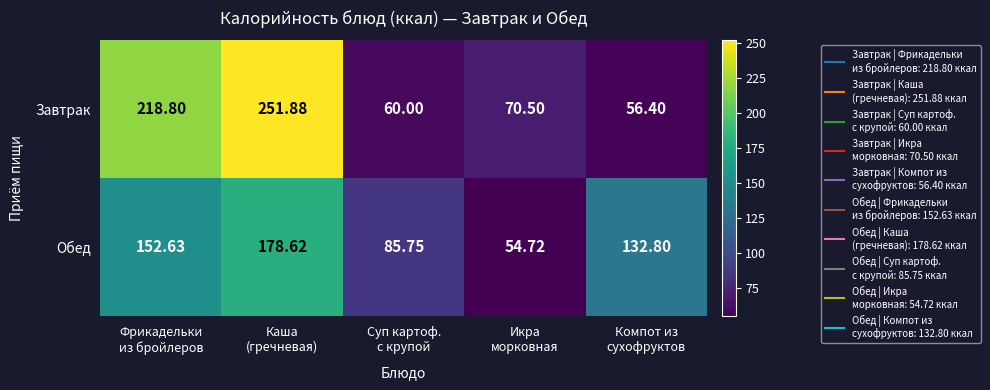

Rank the series by their average value, from lowest to highest.

Обед, Завтрак